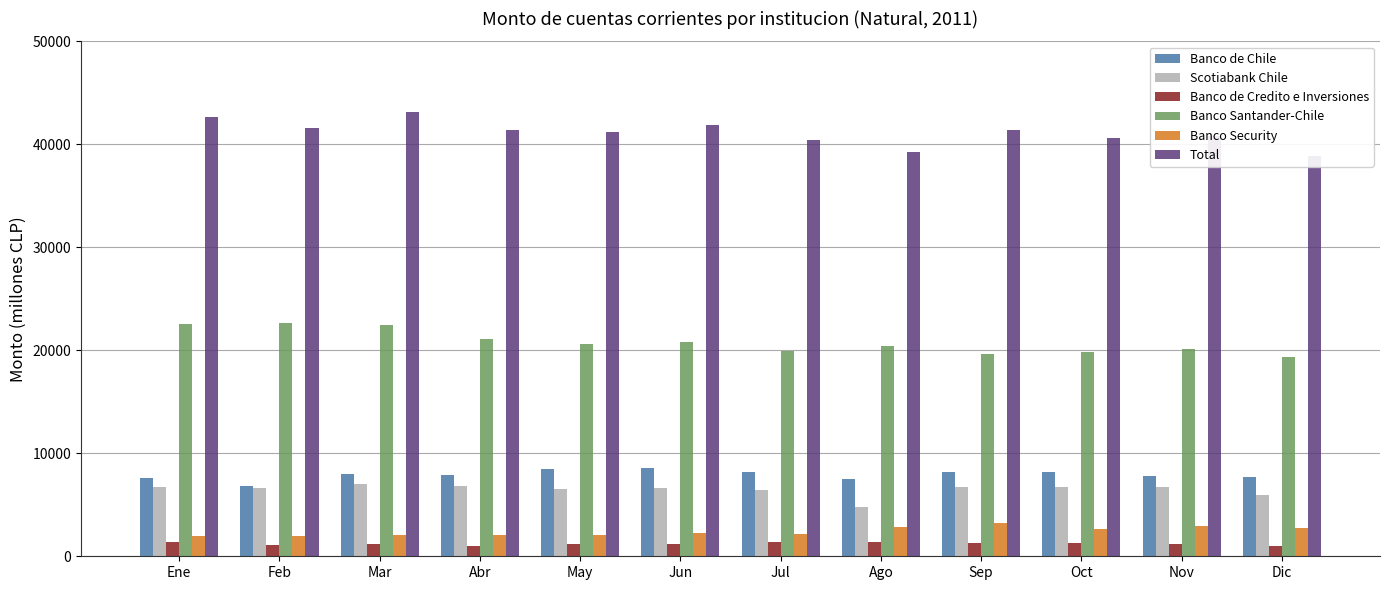

What is the difference between the highest and lowest values at Mar?

41995.9